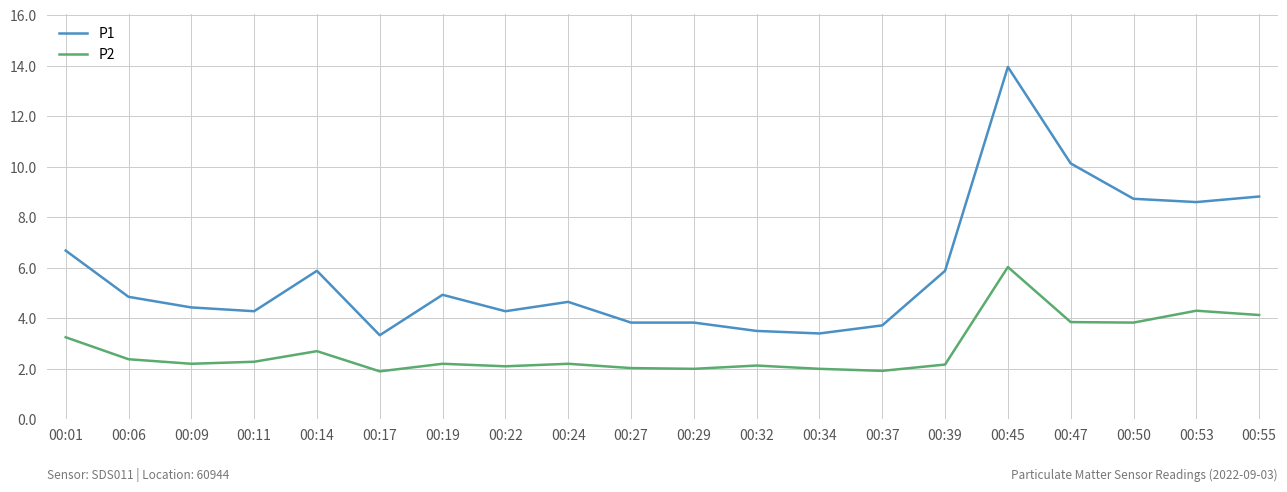

Where is the first local maximum for P1?

00:14